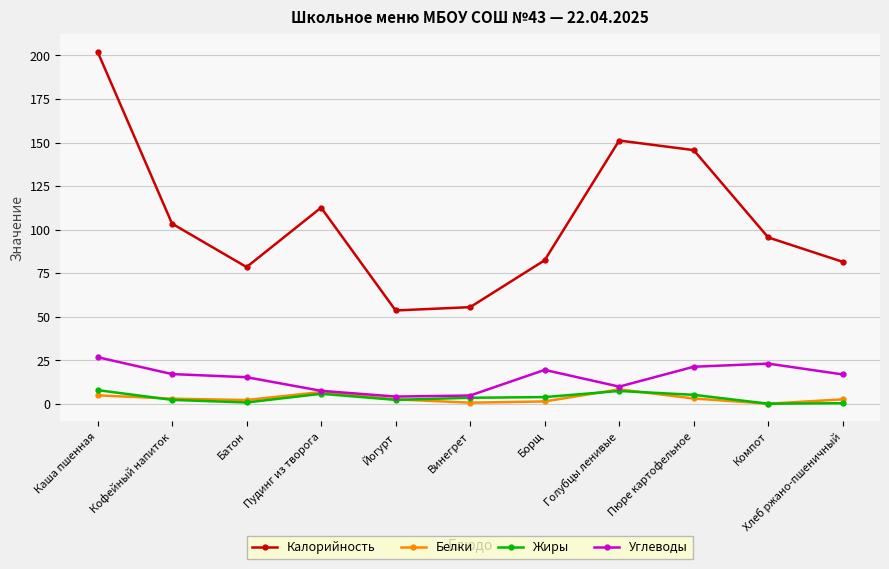

What is the minimum value shown in the chart?

0.2